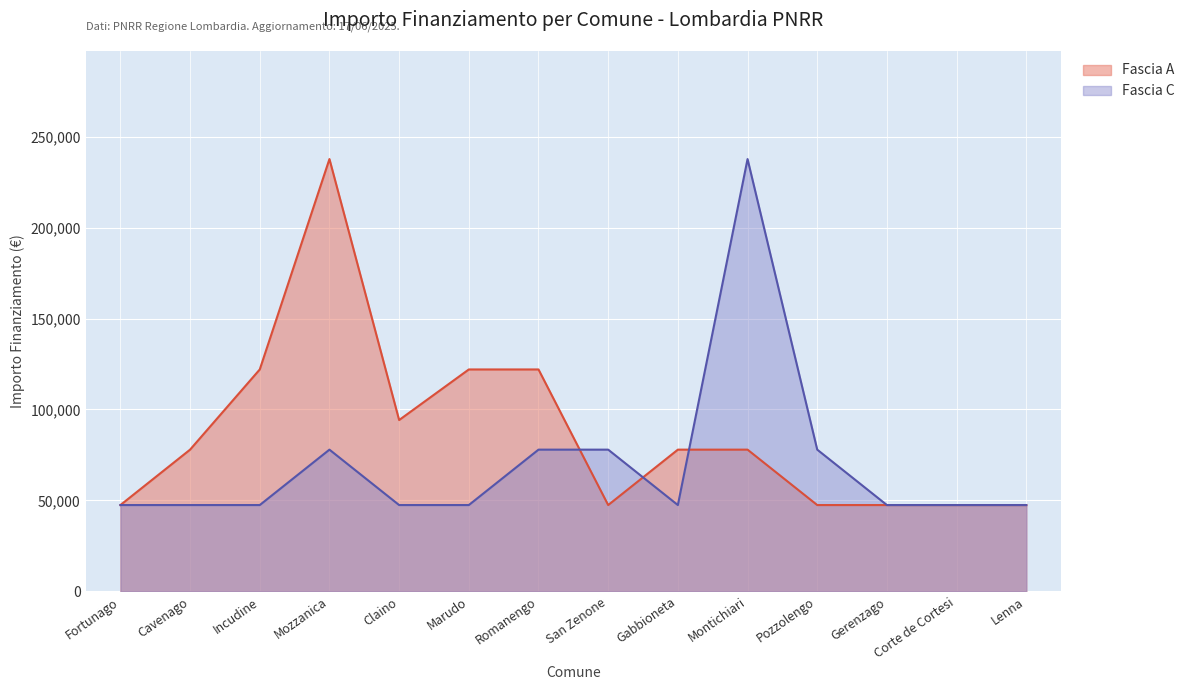

What is the average value of the Fascia C series?

69722